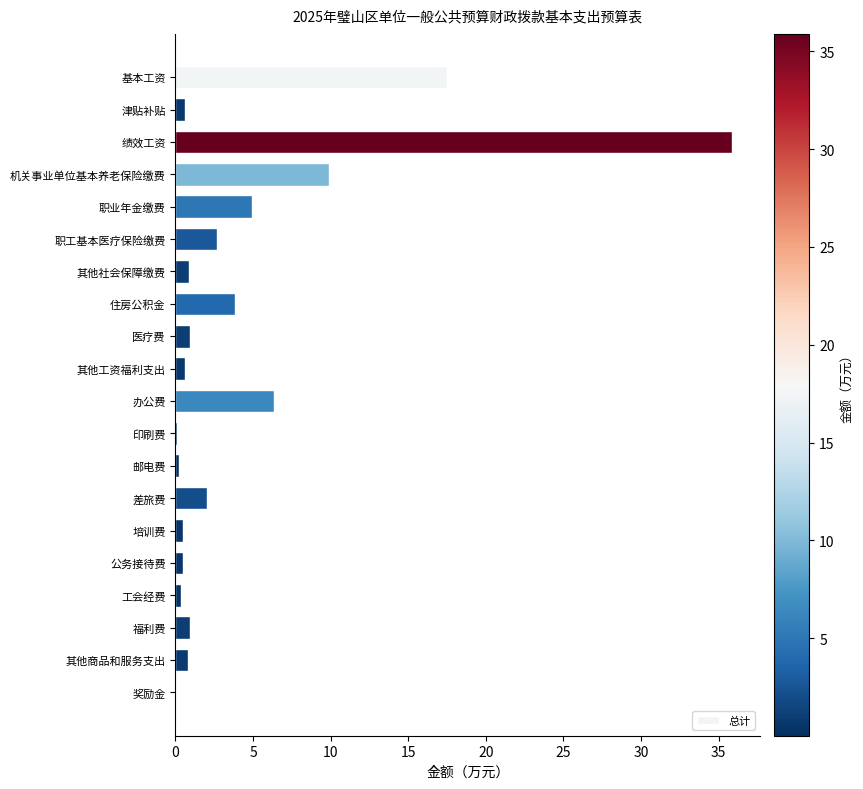

What is the greatest value displayed?

35.9